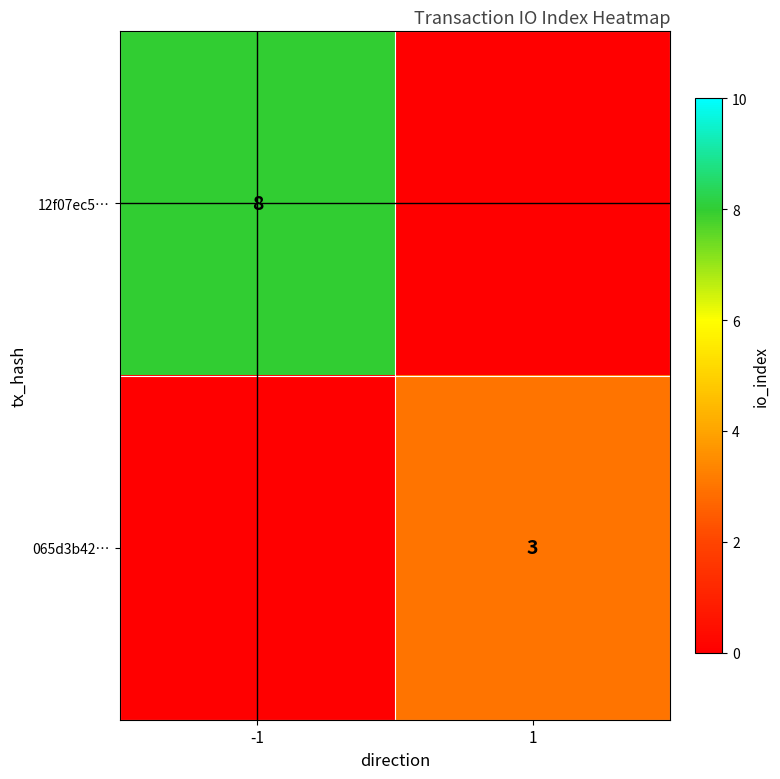

Rank the series at 1 from highest to lowest value.

065d3b42…, 12f07ec5…